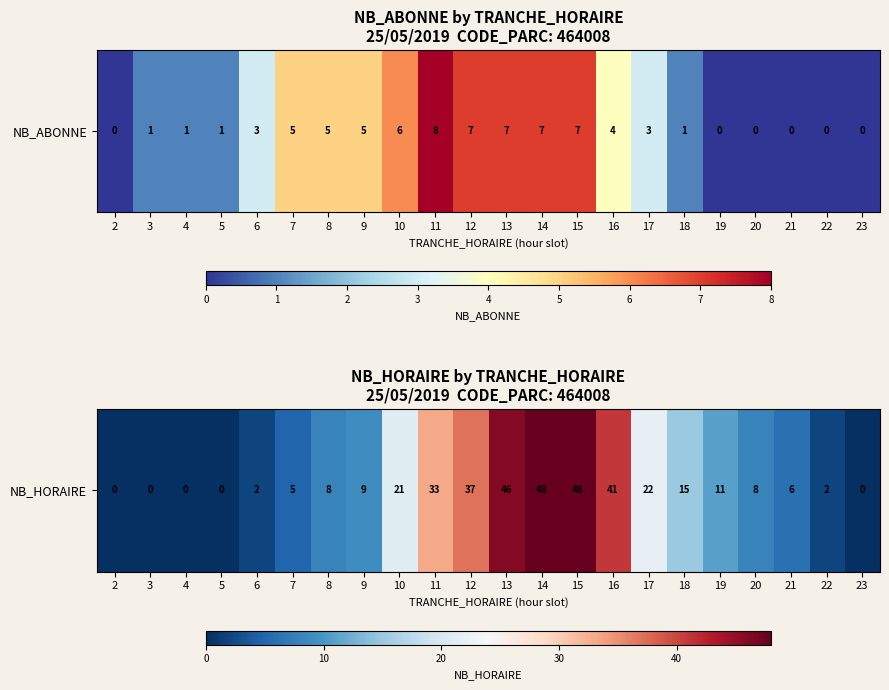

What is the sum of all values?

362